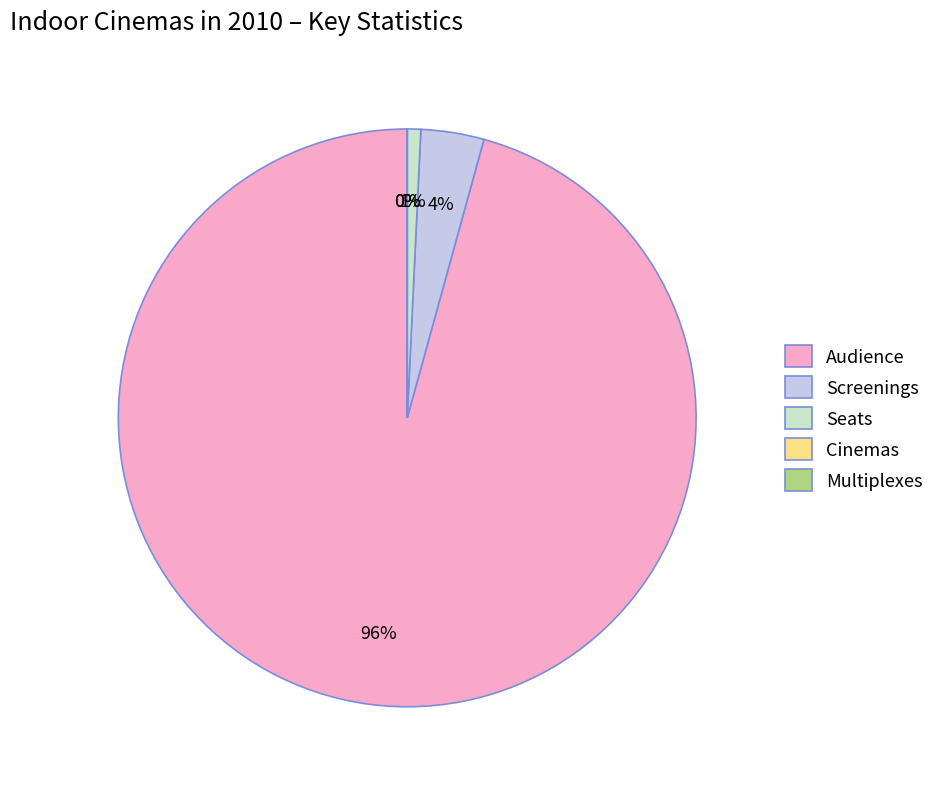

Between Seats and Screenings, which is larger?

Screenings